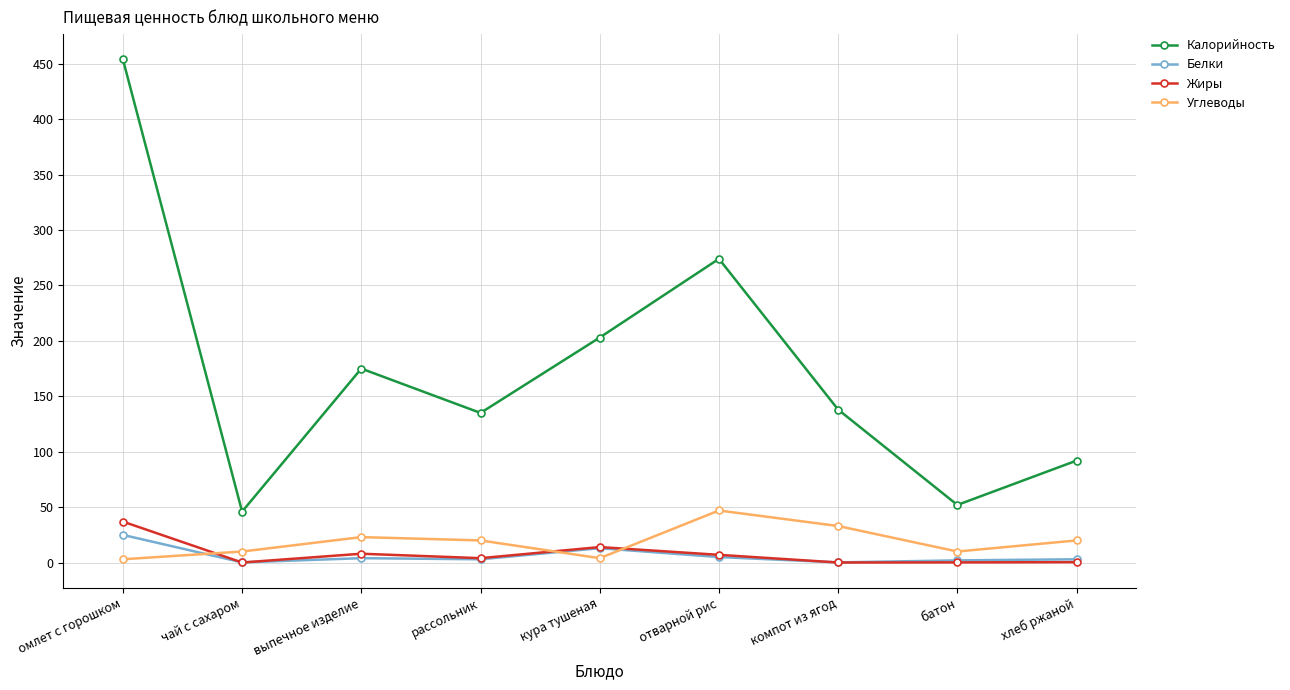

What is the greatest value displayed?

454.0